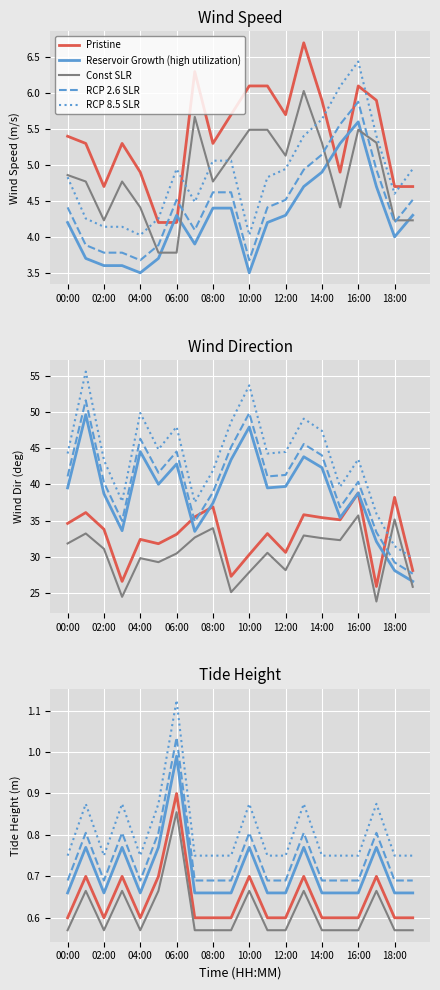

What is the approximate value of wind_dir_avg at 16:00?

38.8